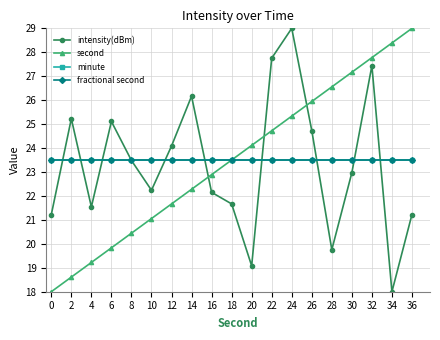

Is this an area chart (filled region under the line)?

No